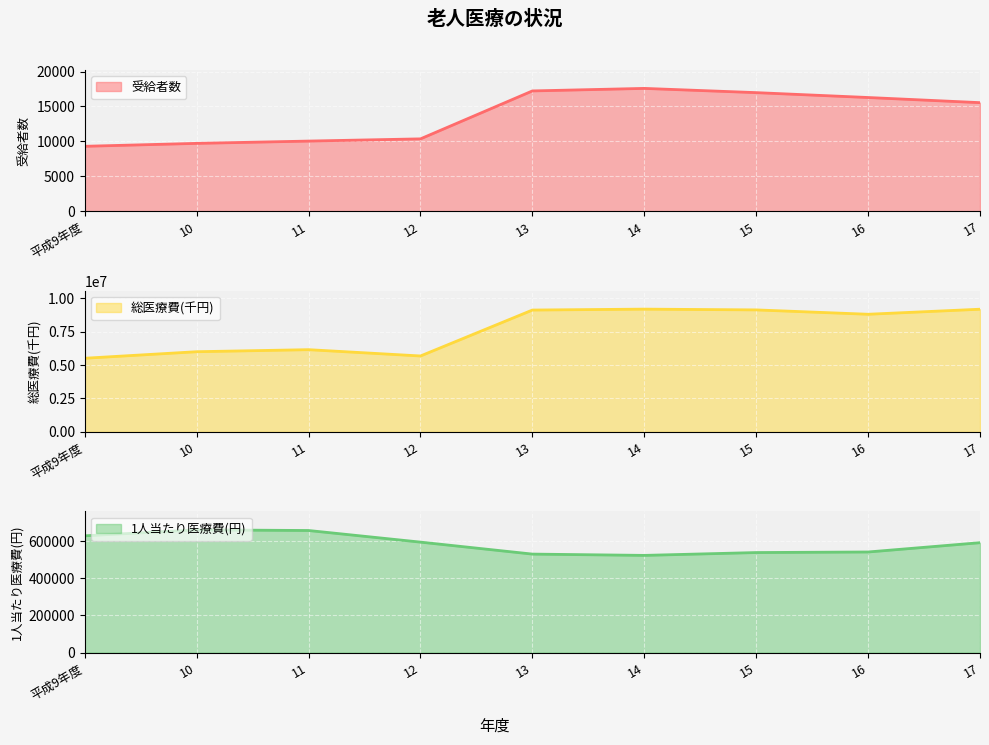

At which category is the sum across all series the highest?

17